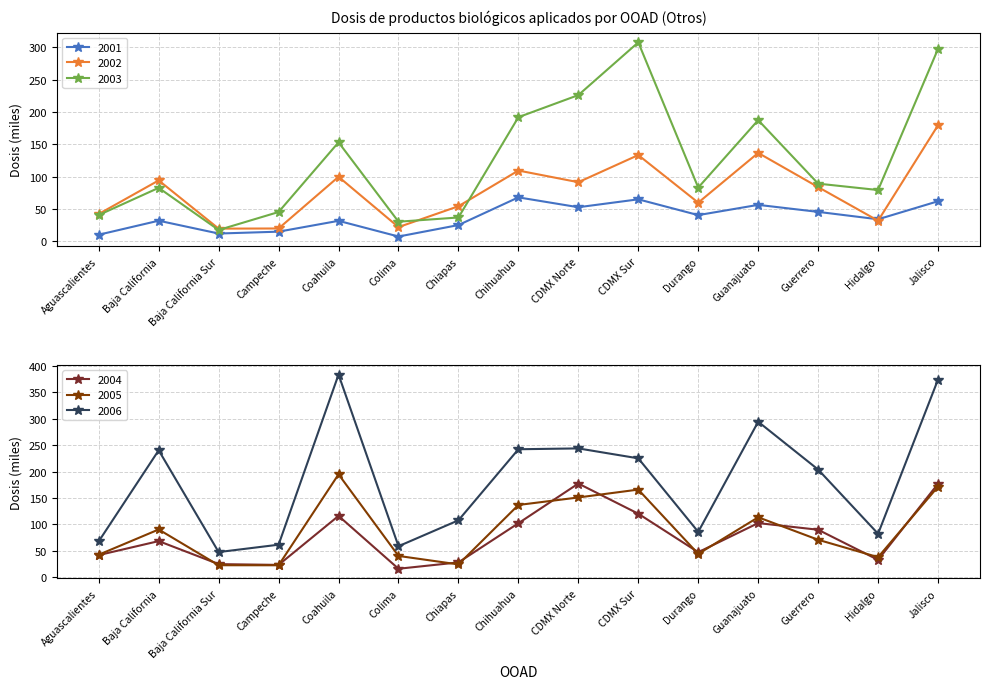

What is the spread (max minus min) of values at Hidalgo?

50.6